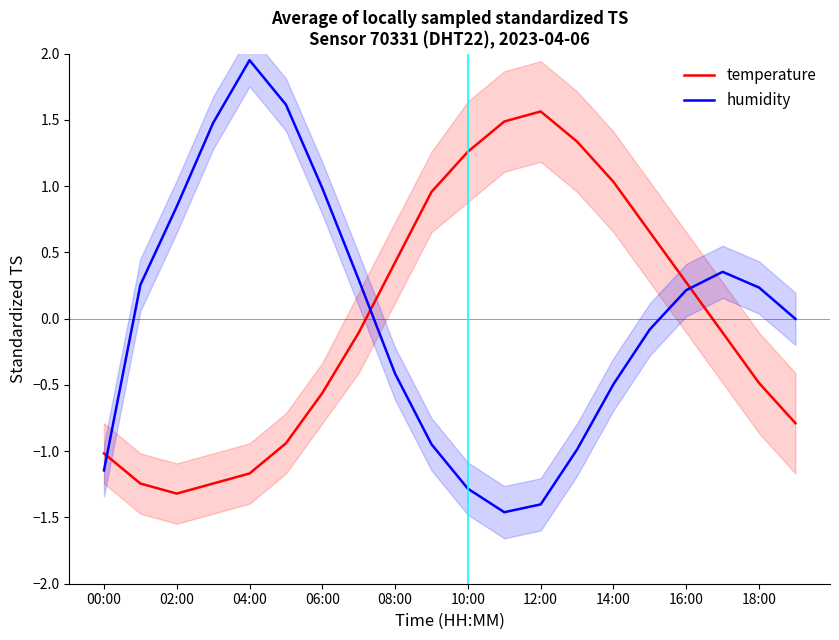

At which label does temperature first exceed 0?

08:00